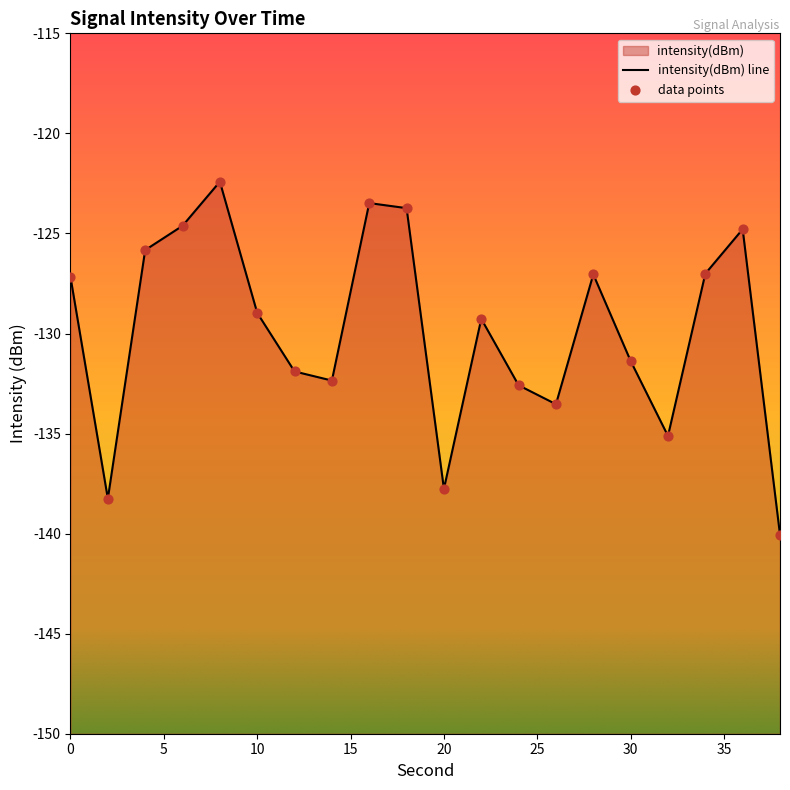

What is the change in value from 2 to 18?

+14.5